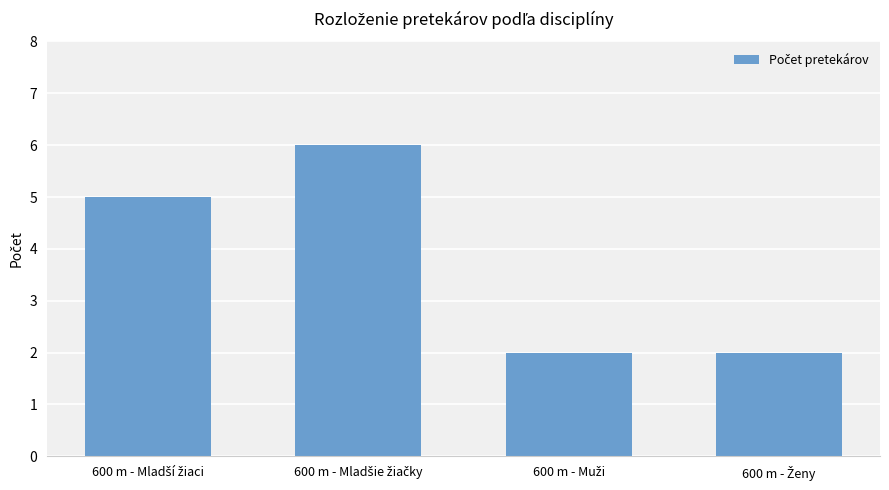

Are the bars horizontal?

No